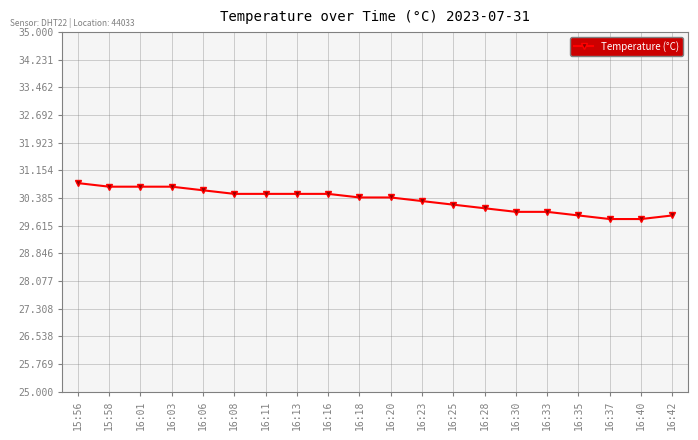

What is the smallest value displayed?

29.8